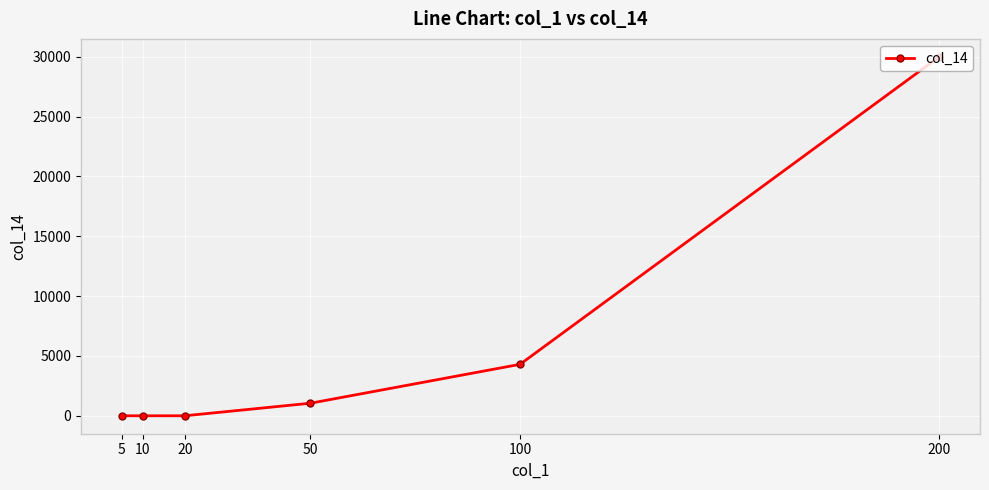

What is the change in value from 200 to 20?

-30000